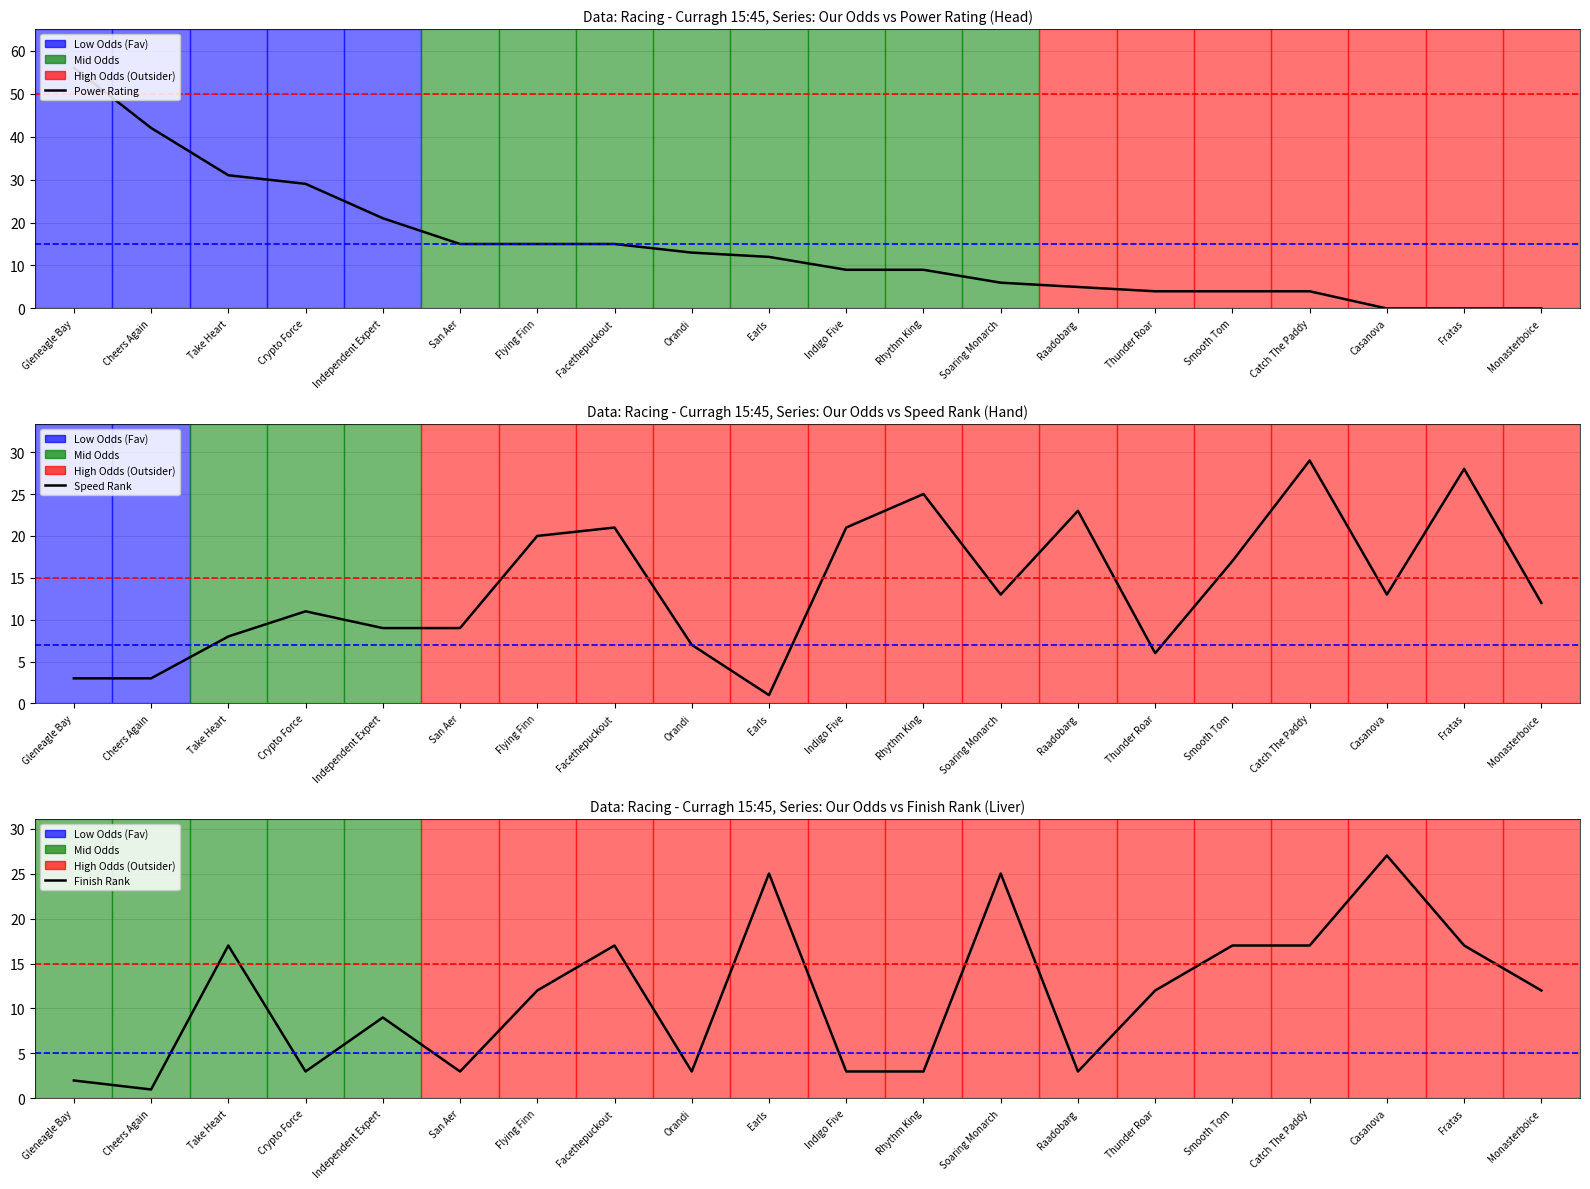

At which category does the chart reach its peak across all series?

Gleneagle Bay